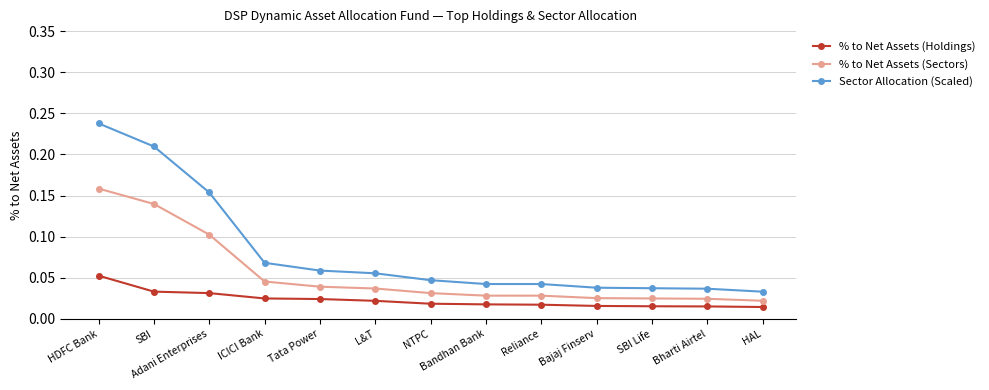

Rank the series at Tata Power from lowest to highest value.

% to Net Assets (Holdings), % to Net Assets (Sectors), Sector Allocation (Scaled)